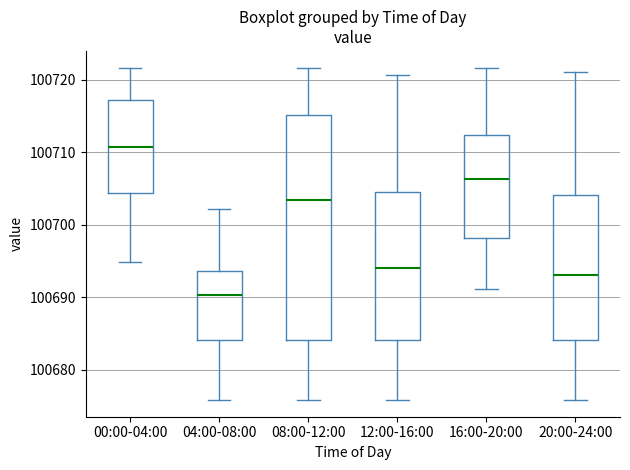

Which box's median line is the lowest?

04:00-08:00